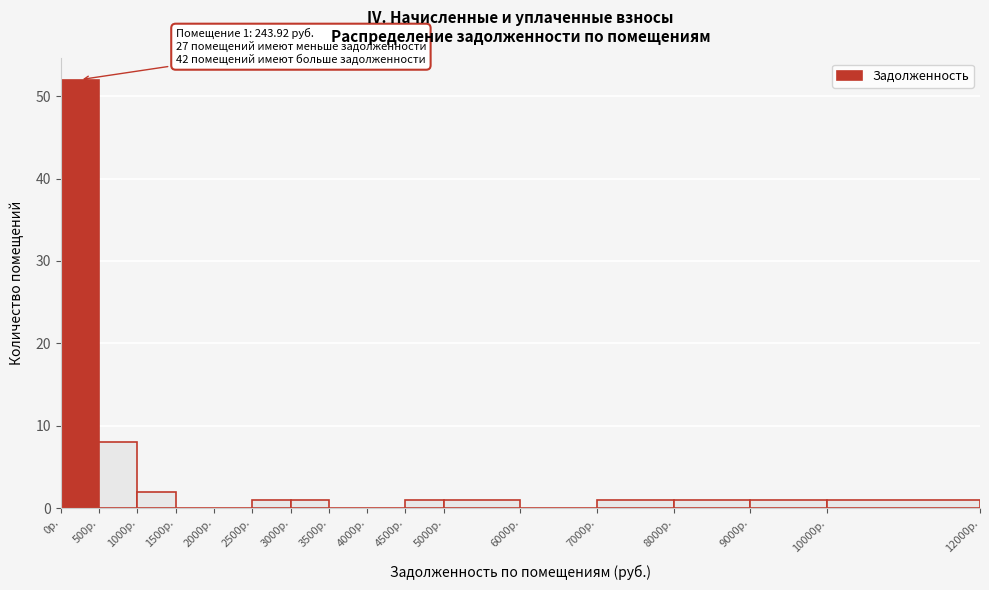

Over which range of the x-axis is the bar tallest?

0 to 500